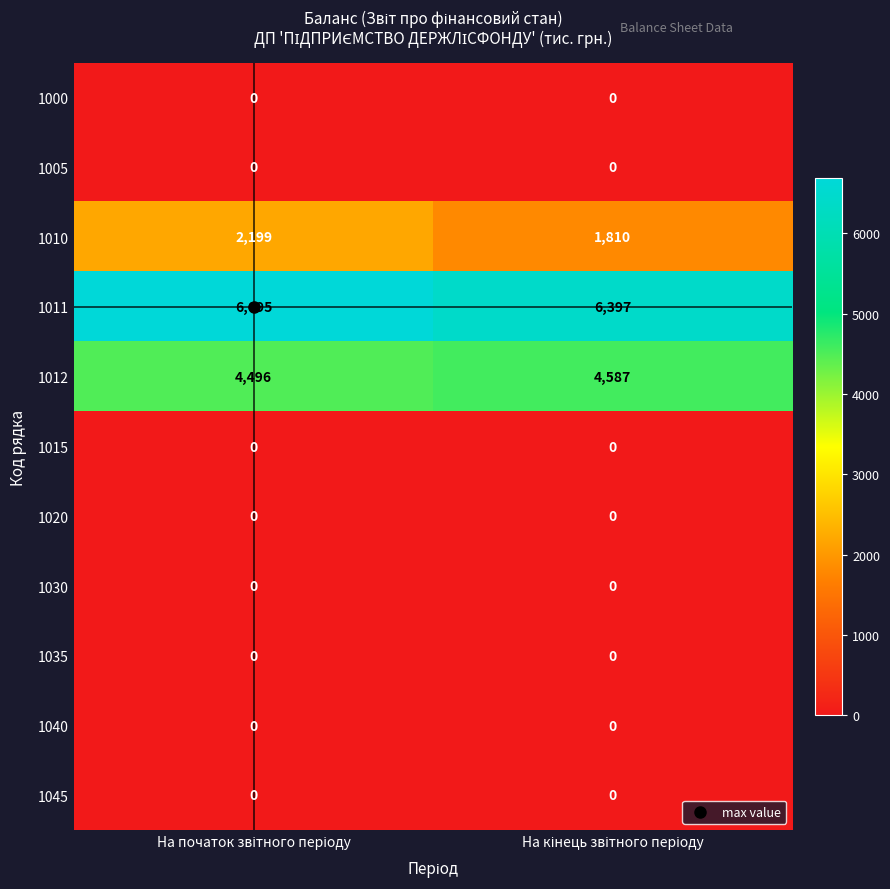

Which series has the widest spread of values?

1010